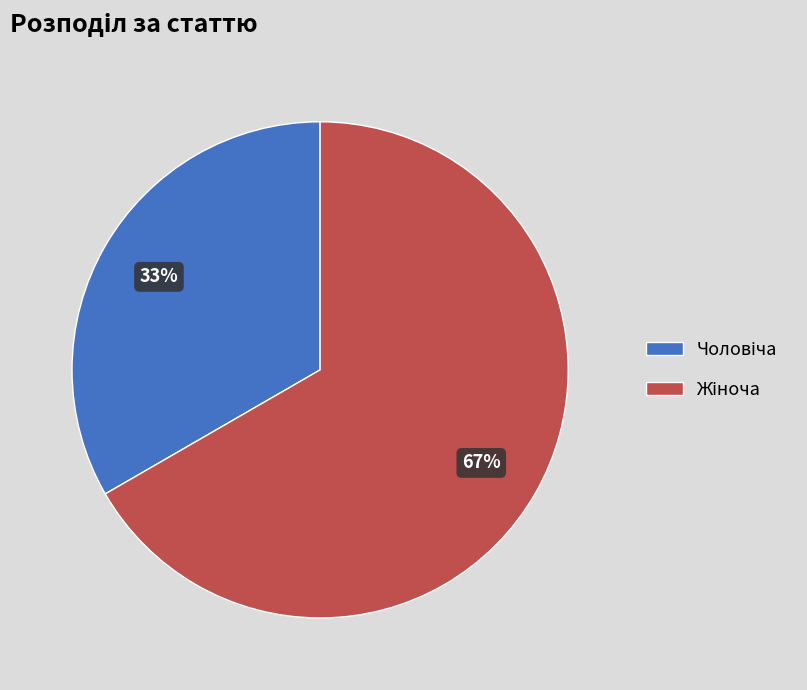

Count the number of slices in the pie.

2